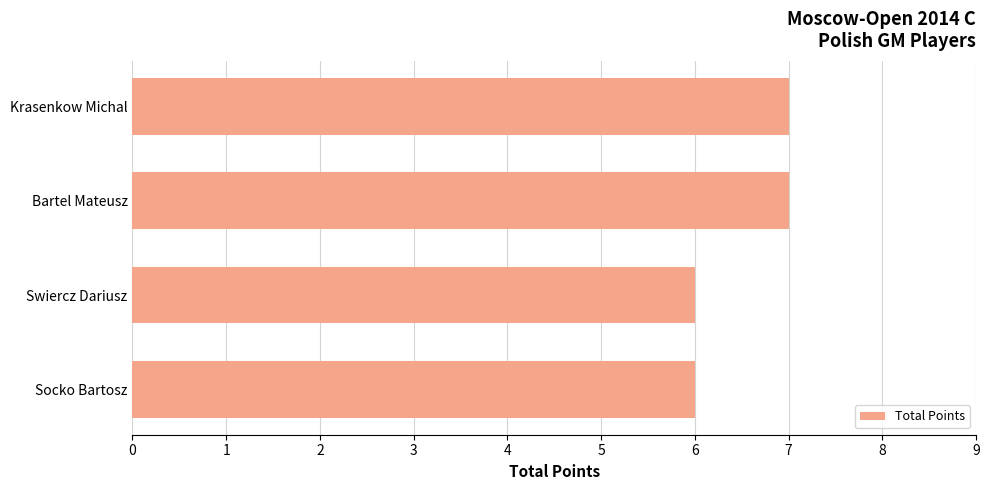

Reading bottom to top, transcribe all the data shown in this chart.

6	6	7	7